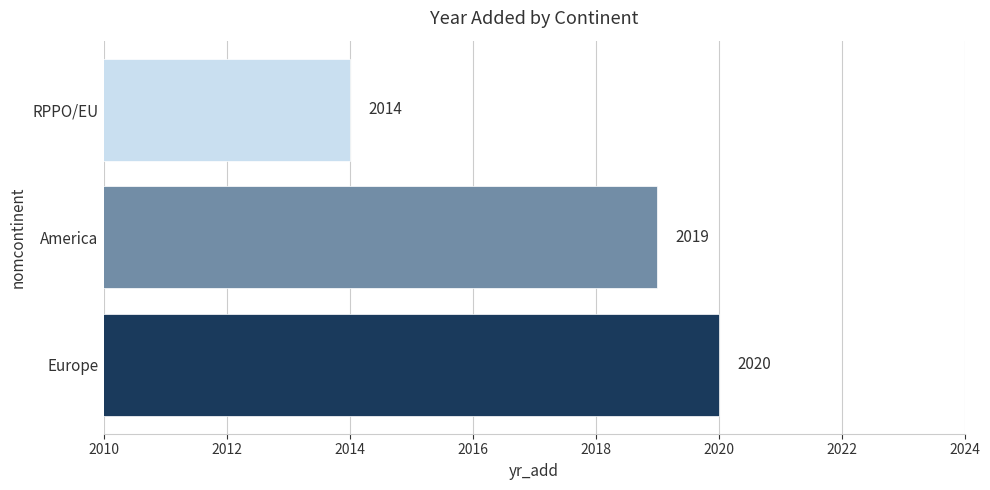

Which label corresponds to the smallest value in the chart?

RPPO/EU